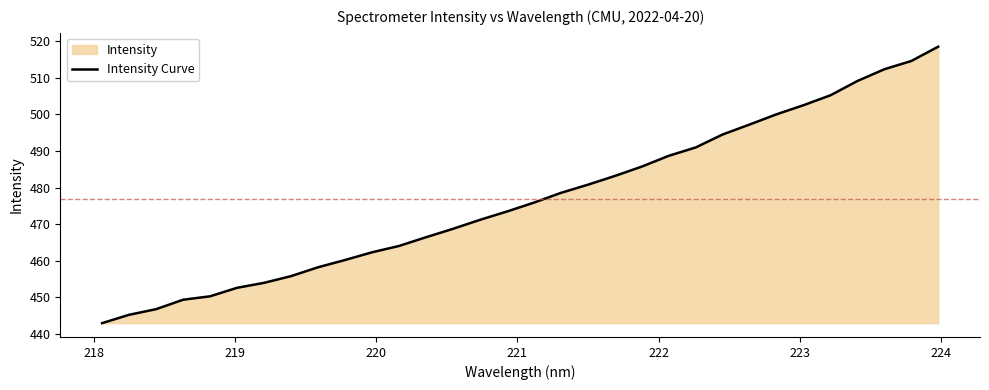

What is the greatest value displayed?

518.4